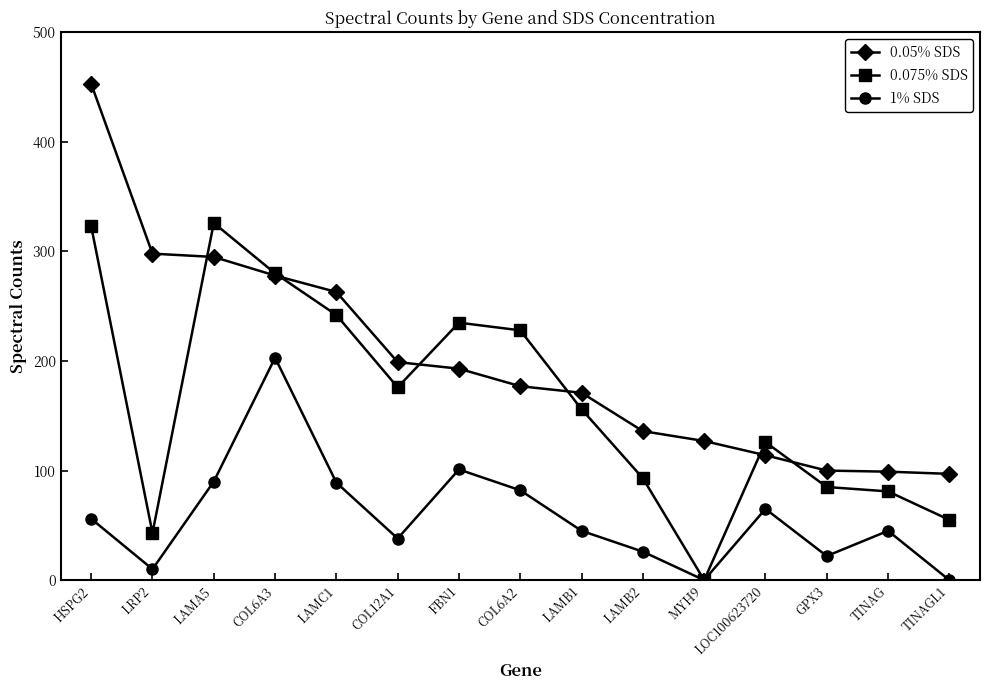

At how many categories does at least one series exceed 82?

15